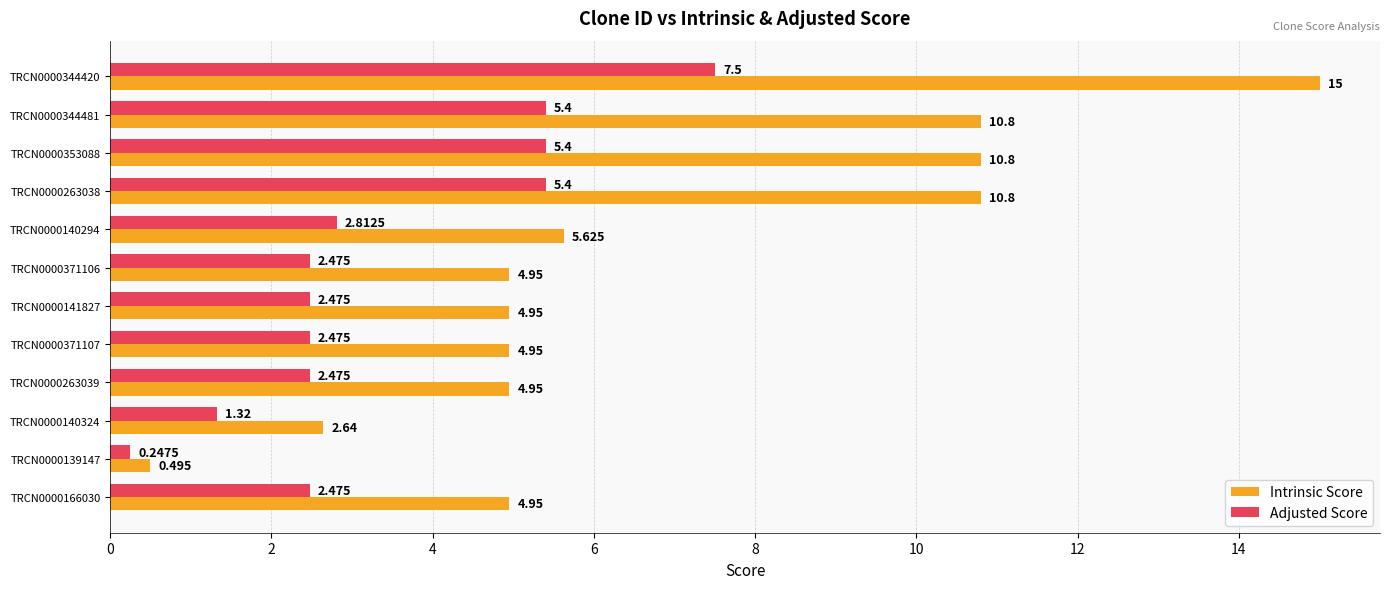

At how many categories does at least one series exceed 5?

5